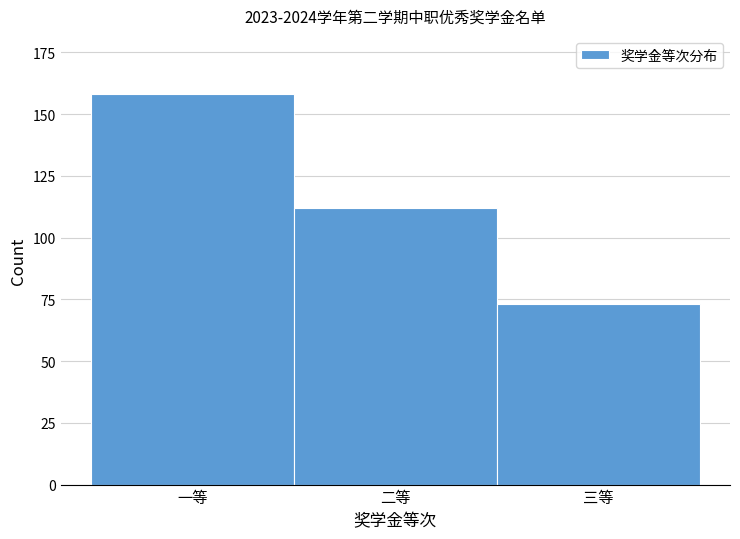

Reading left to right, what are all the values shown in this chart?

158	112	73